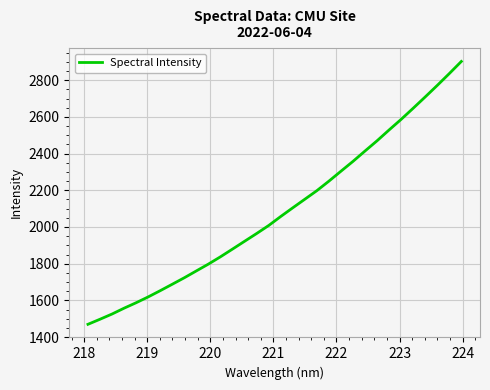

What is the smallest value displayed?

1469.3